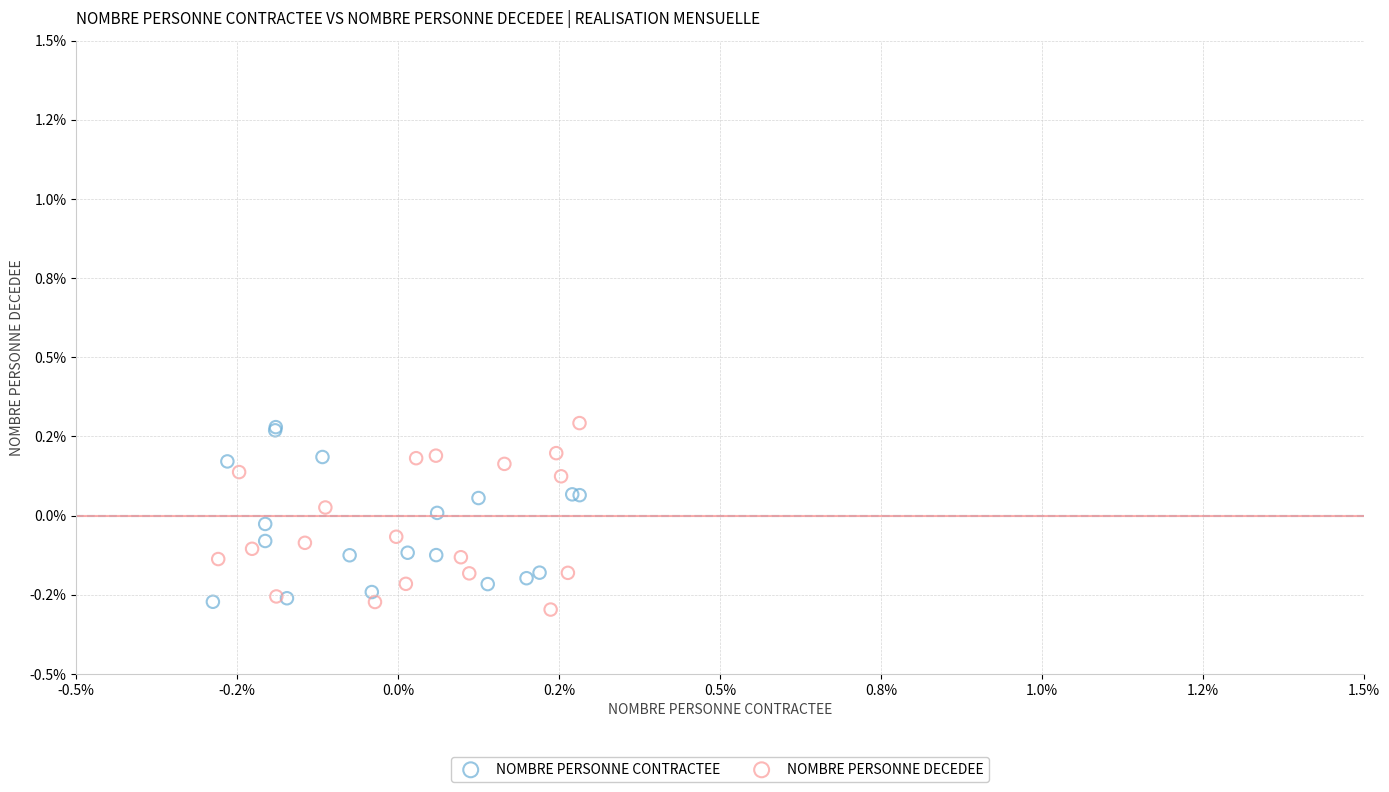

What are all the series names shown in the legend?

NOMBRE PERSONNE CONTRACTEE, NOMBRE PERSONNE DECEDEE